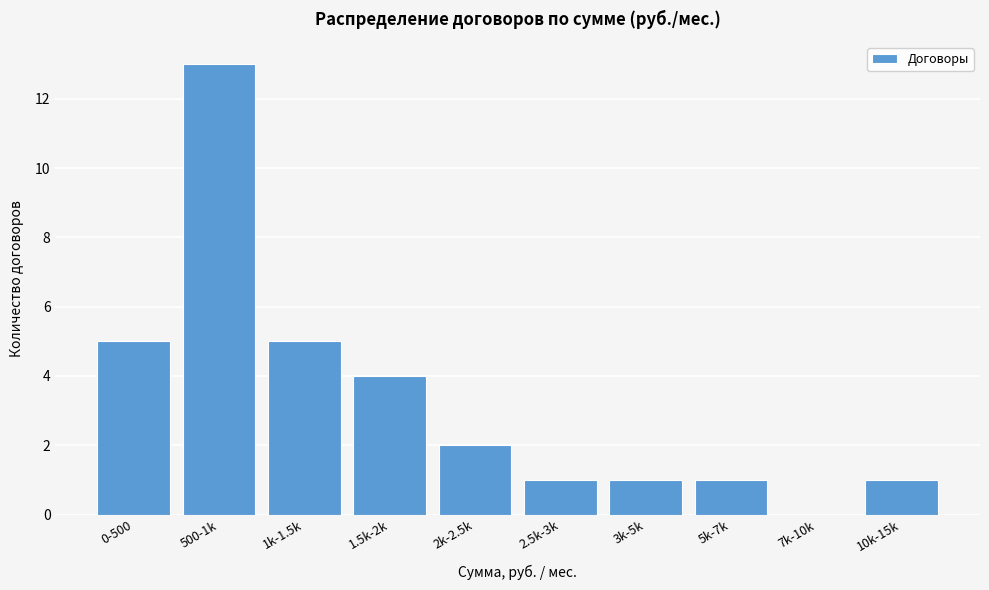

Reading right to left, extract all data points from this chart.

10k-15k=1	7k-10k=0	5k-7k=1	3k-5k=1	2.5k-3k=1	2k-2.5k=2	1.5k-2k=4	1k-1.5k=5	500-1k=13	0-500=5